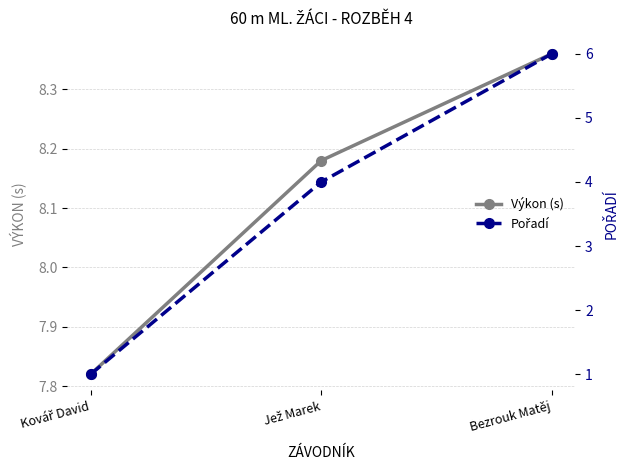

At which label is Pořadí closest to 3?

Jež Marek